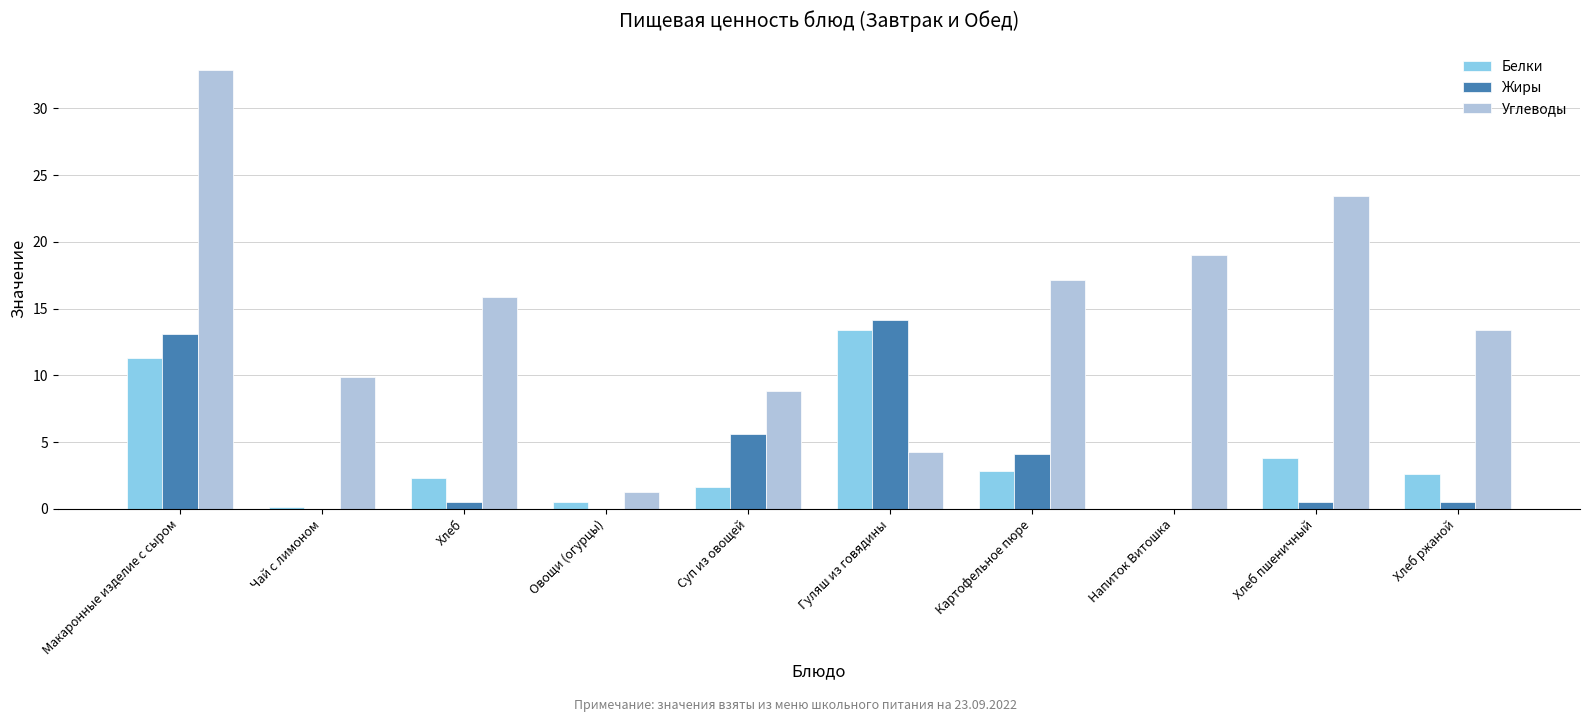

Which series has the largest total across all categories?

Углеводы